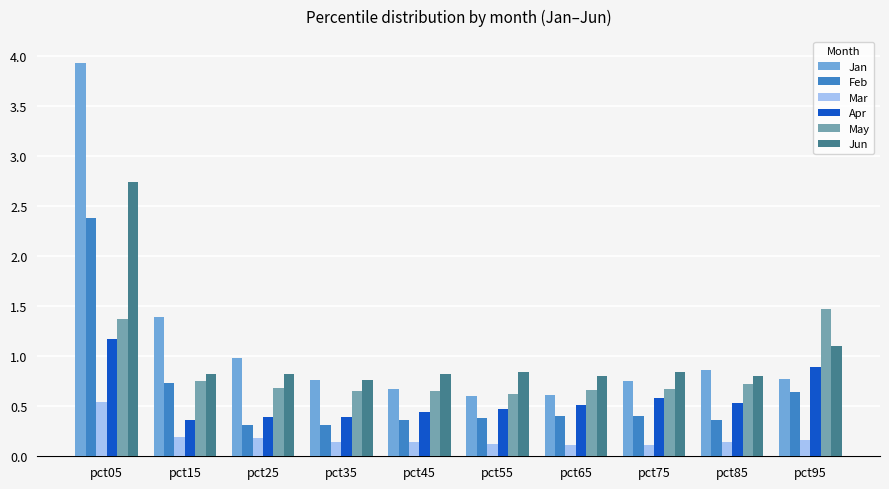

What is the maximum value shown in the chart?

3.9